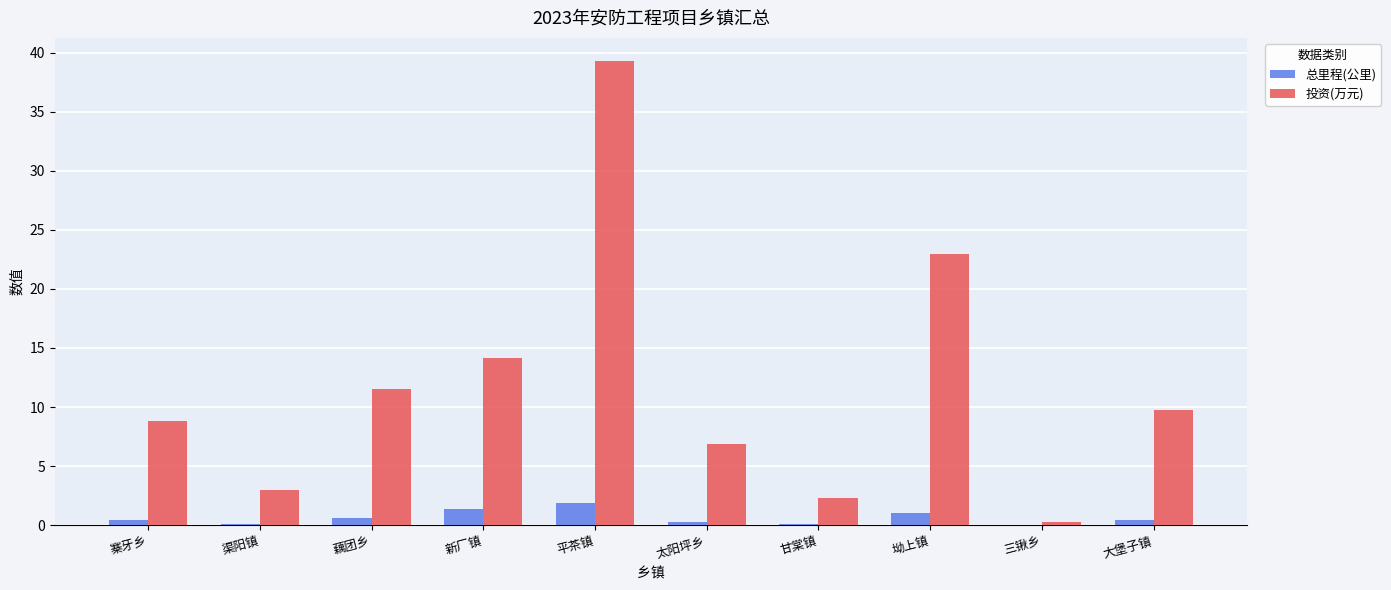

Which series has the largest total across all categories?

投资(万元)